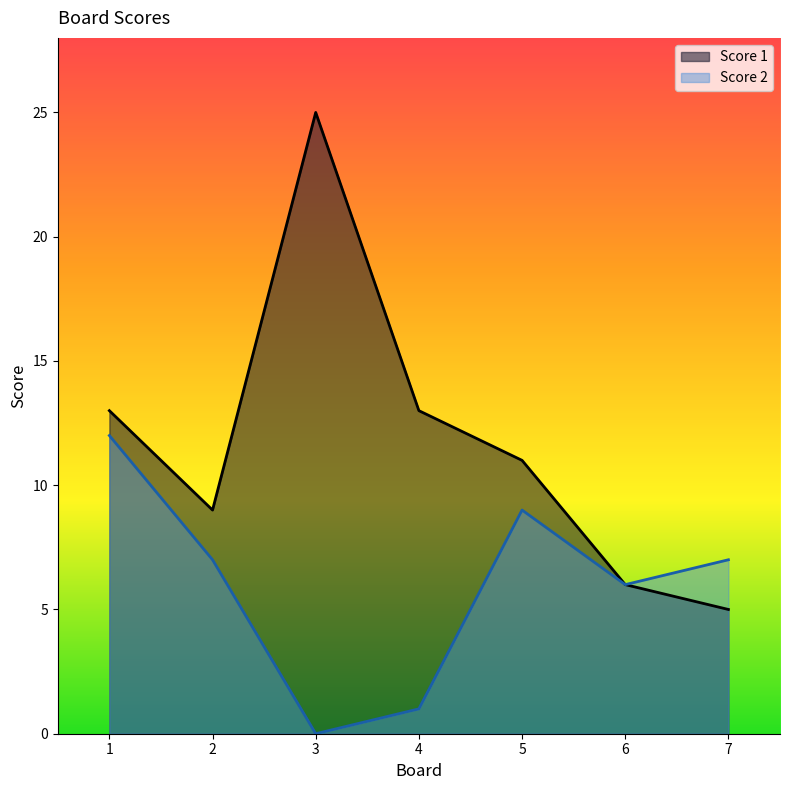

Which series has the largest total across all categories?

Score 1